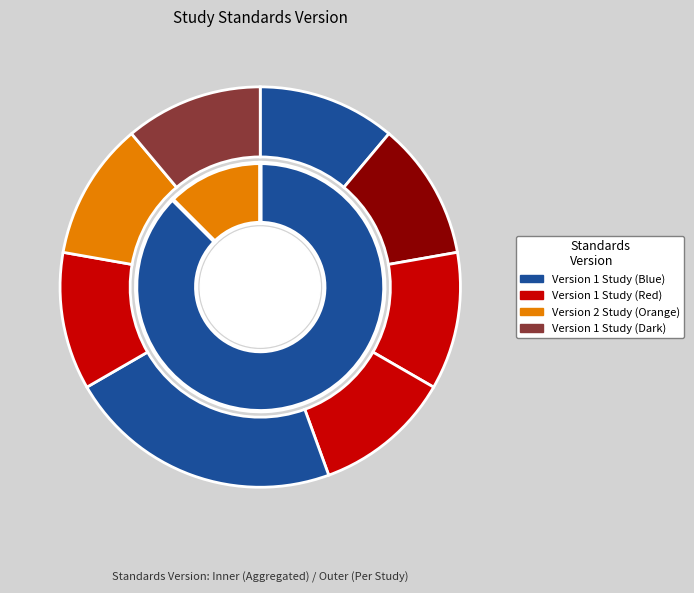

Does WWHV030048 represent more than half of the total?

No